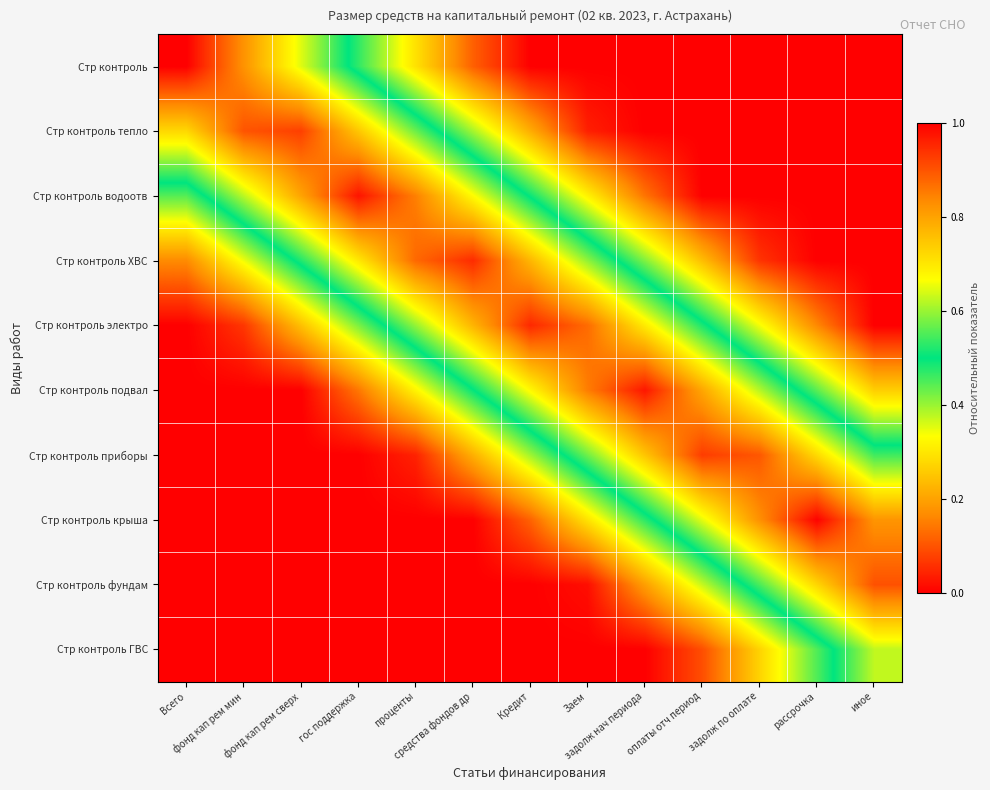

What is the difference between the highest and lowest values at средства фондов др?

0.9